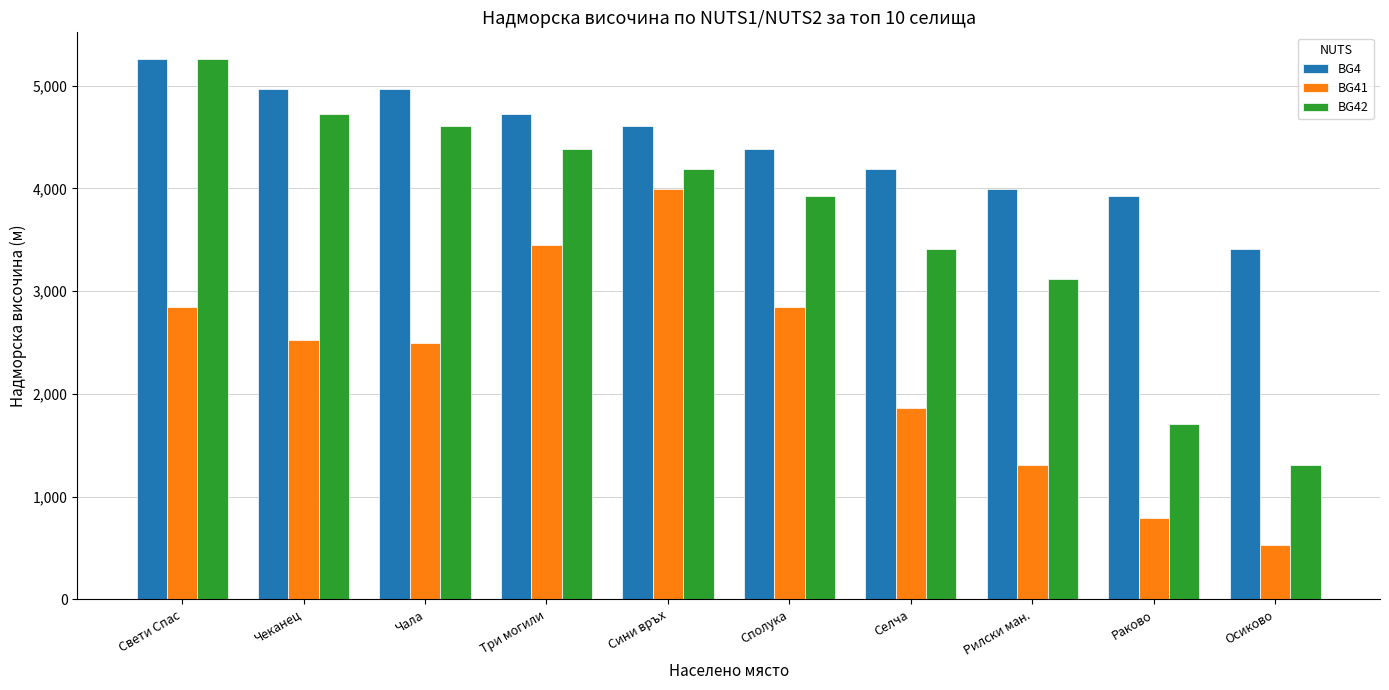

How many distinct data groups are displayed?

3